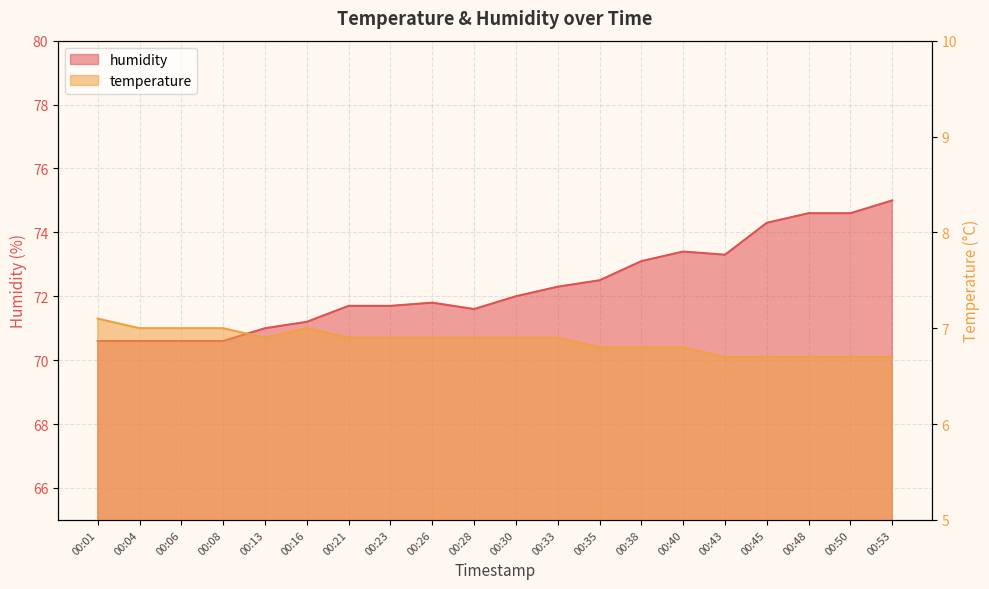

The humidity series shows 71.7 at 00:23. True or false?

True